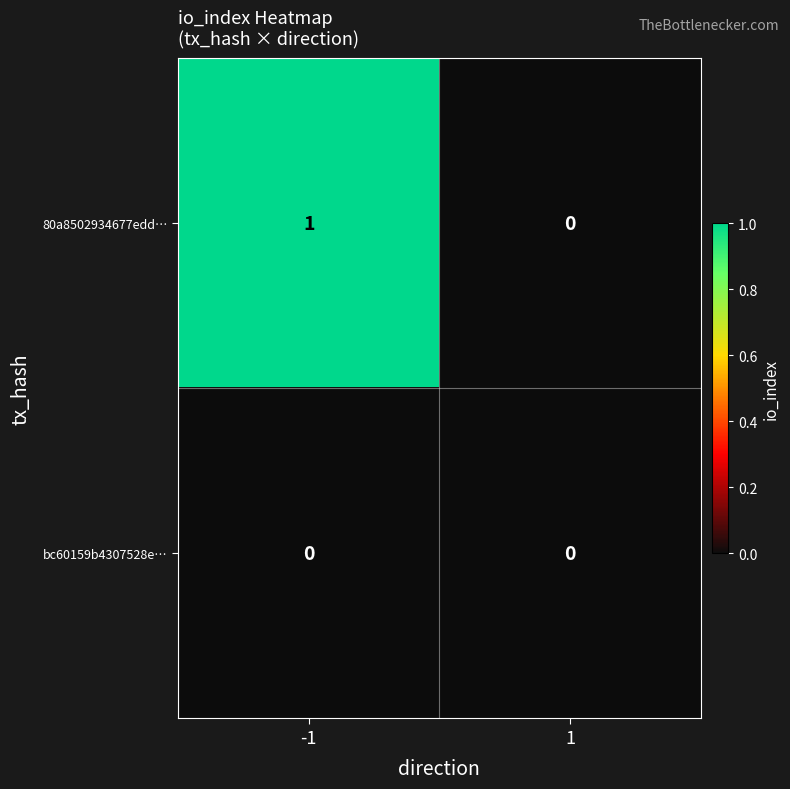

Between -1 and 1, which series saw the biggest shift?

80a8502934677edd…